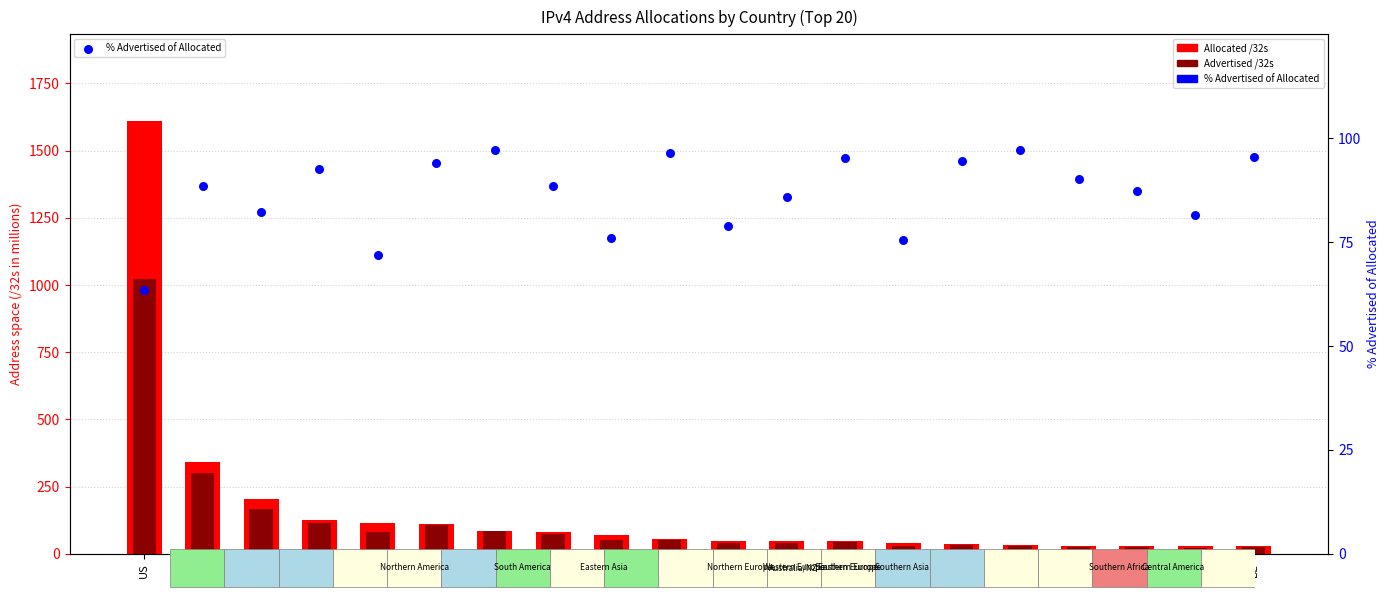

What are all the series names shown in the legend?

Allocated /32s (M), Advertised /32s (M), % Advertised of Allocated